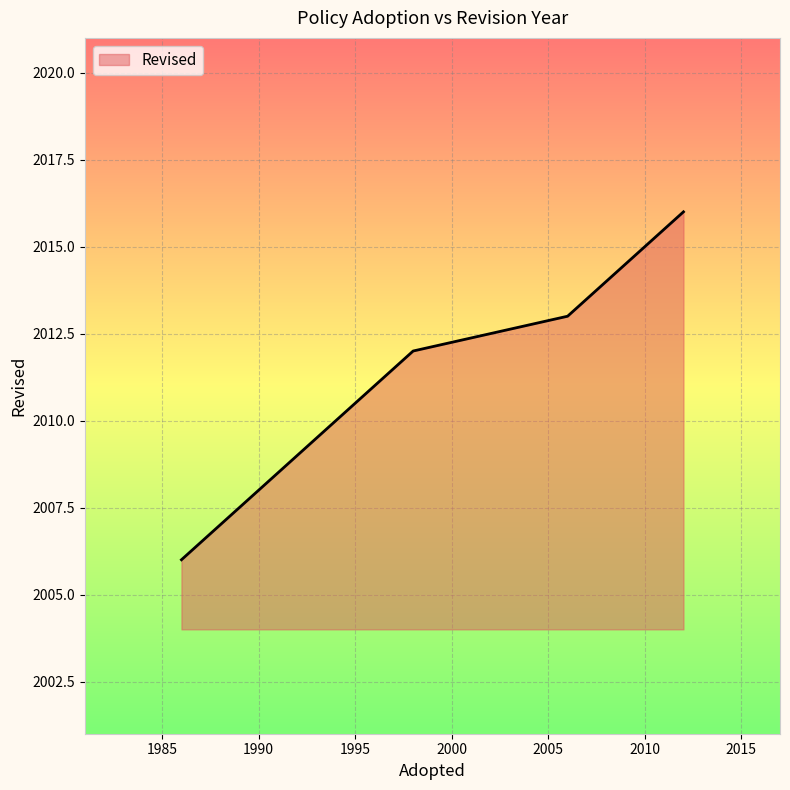

How many series are shown in this chart?

1